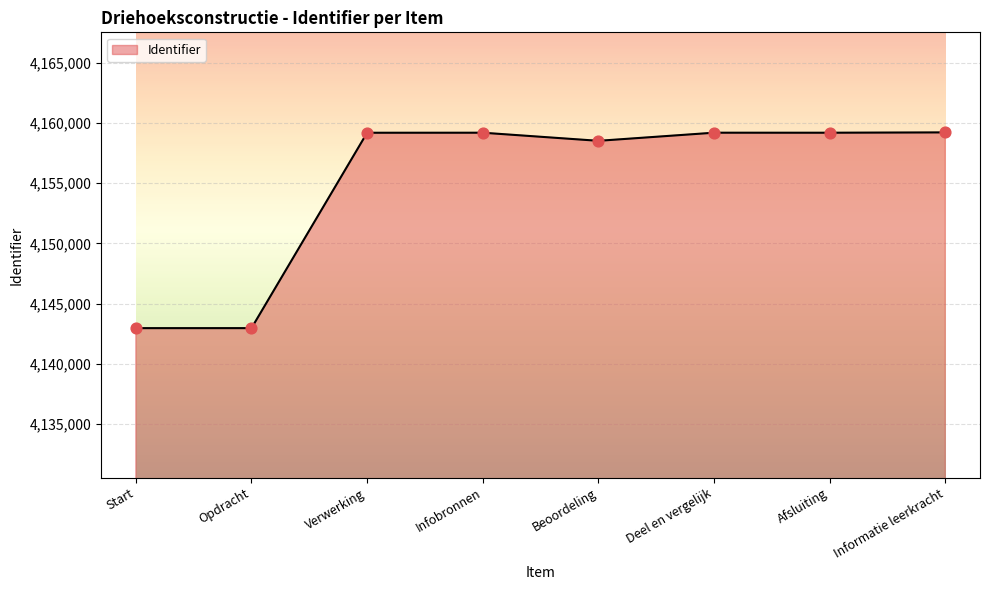

What is the change in value from Beoordeling to Afsluiting?

+673